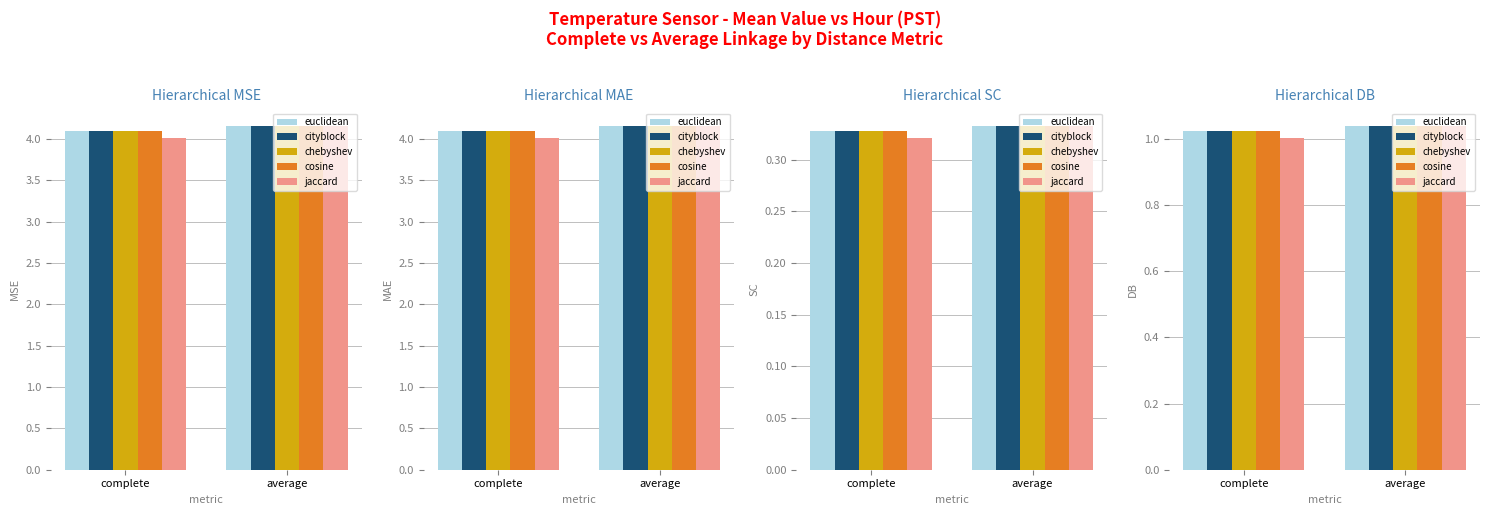

What are all the series names shown in the legend?

euclidean, cityblock, chebyshev, cosine, jaccard